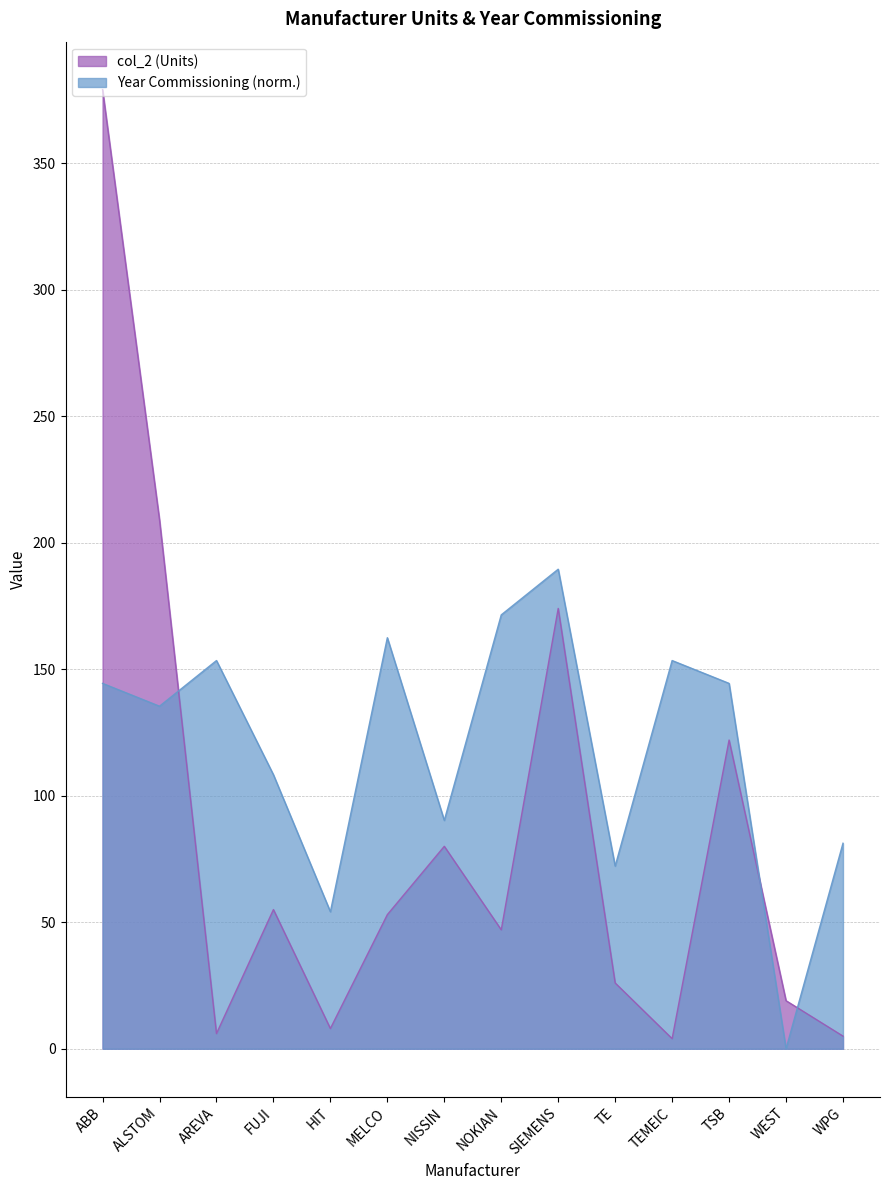

Read the col_2 value at WPG.

5.0